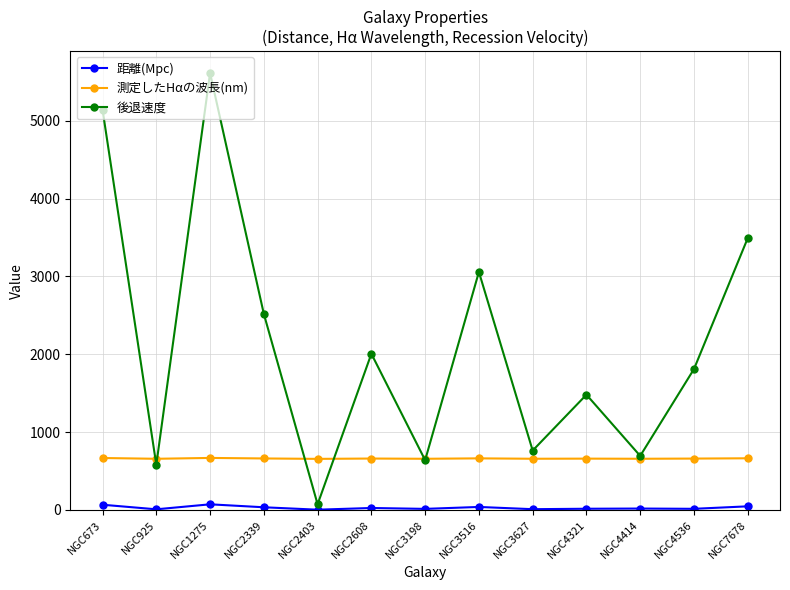

The 後退速度 series shows 694.8 at NGC4414. True or false?

True